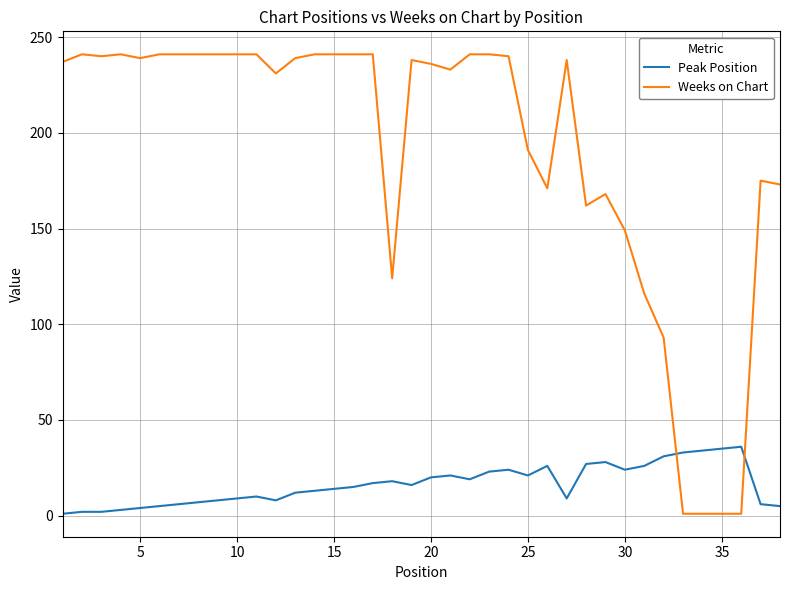

At how many categories does at least one series exceed 144?

31